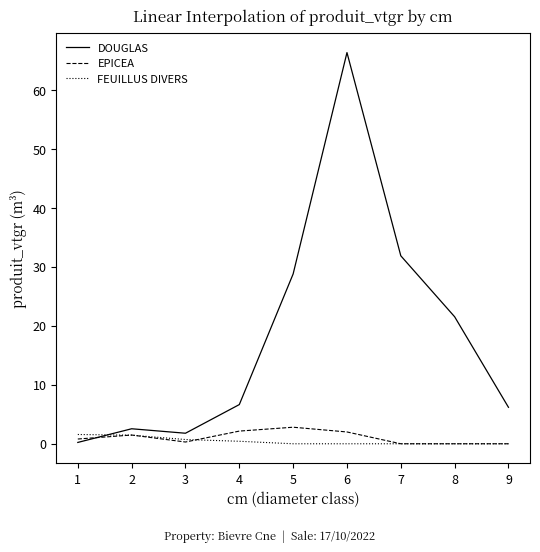

How many intersections are there between DOUGLAS and FEUILLUS DIVERS?

1